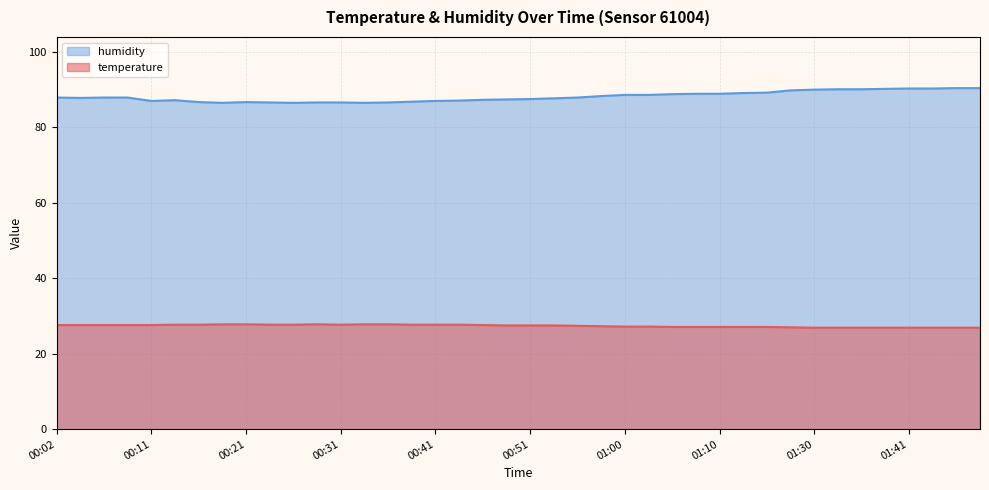

How many values in the temperature series exceed 27?

31